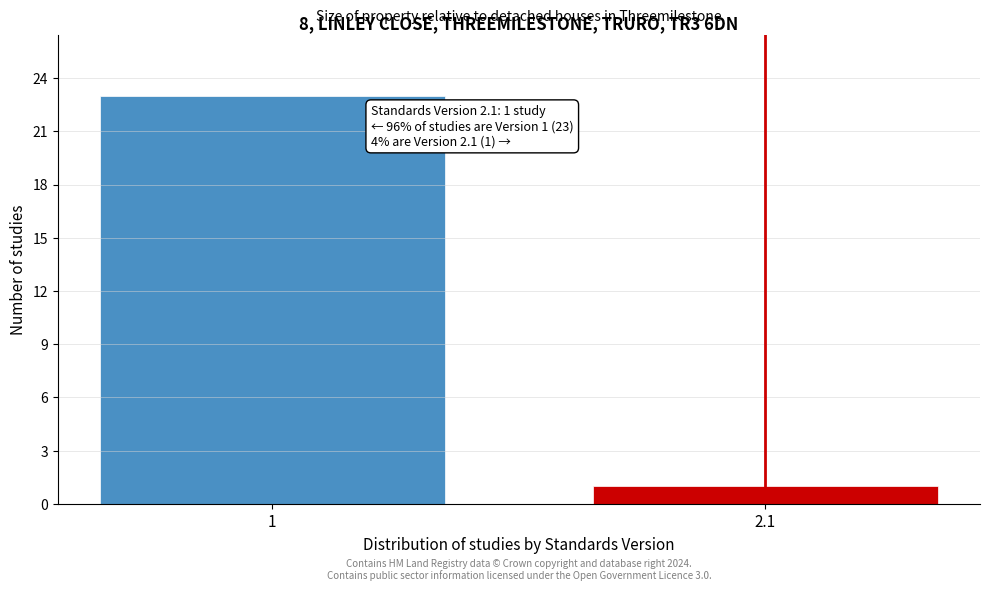

Reading right to left, transcribe all the data shown in this chart.

1	23